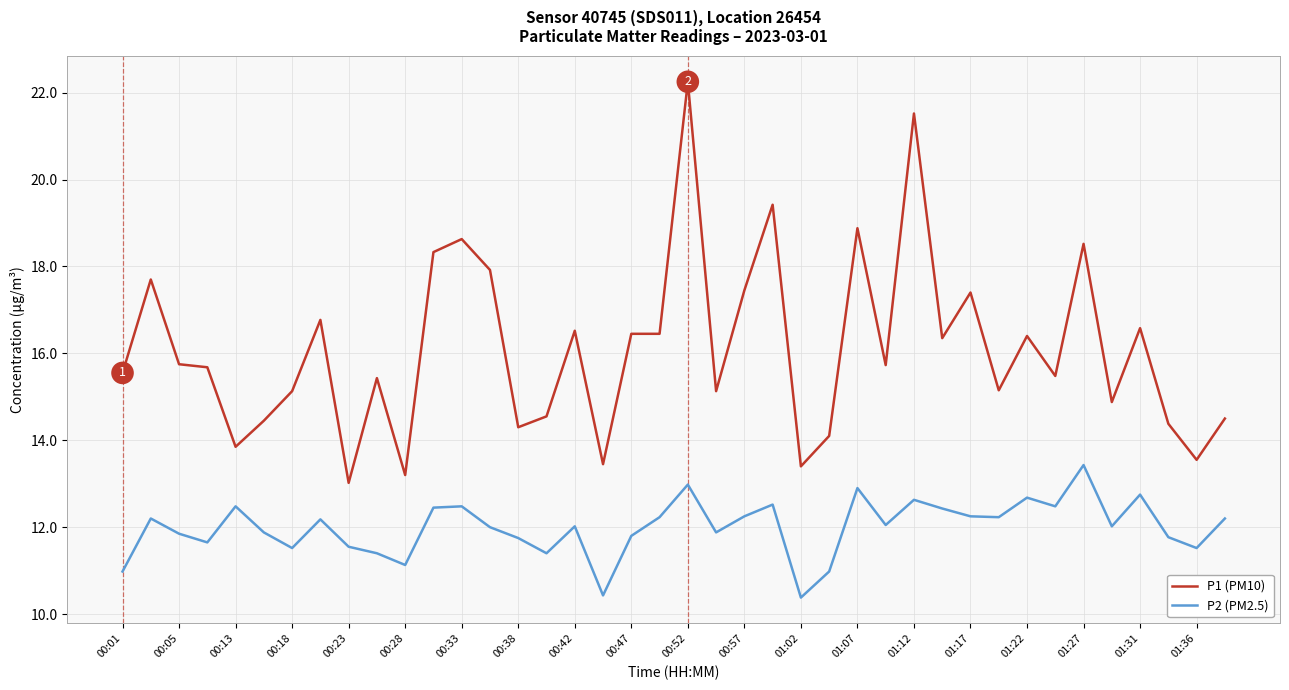

Which series has the widest spread of values?

P1 (PM10)